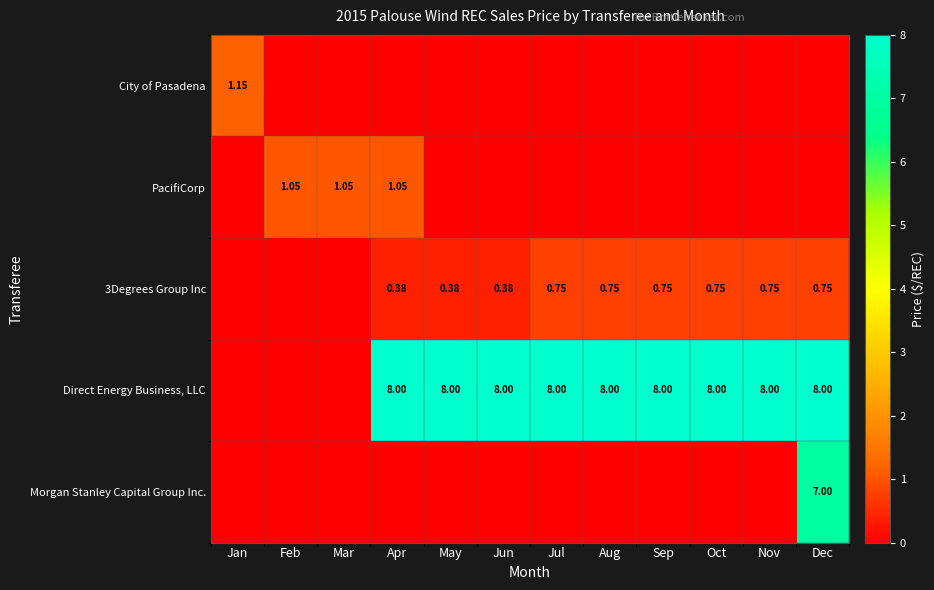

What is the greatest value displayed?

8.0